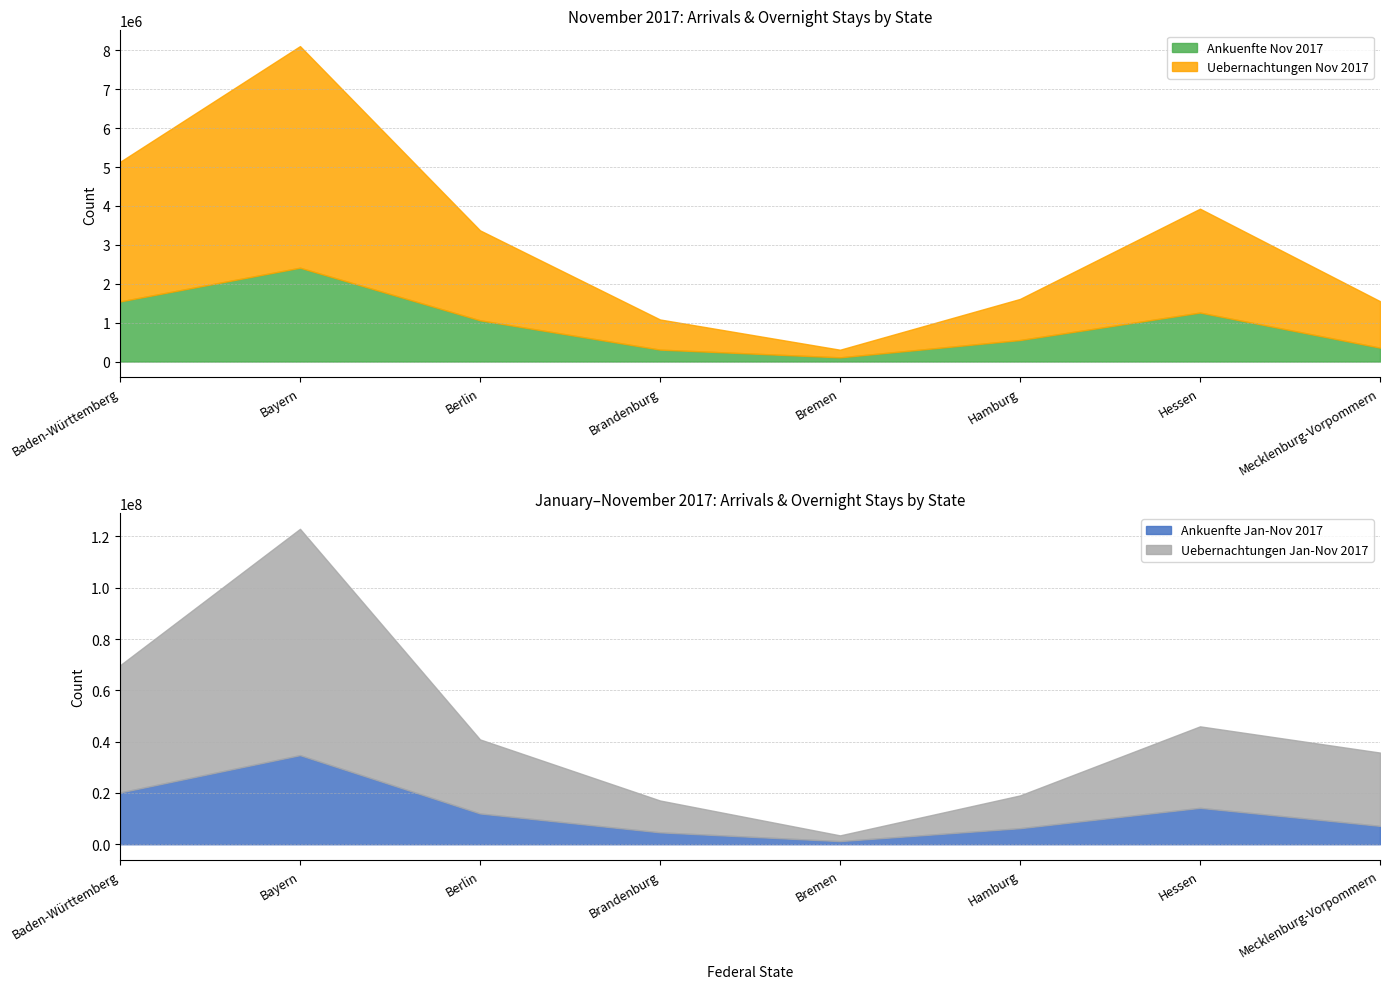

What is the label of the 5th point from the right?

Brandenburg